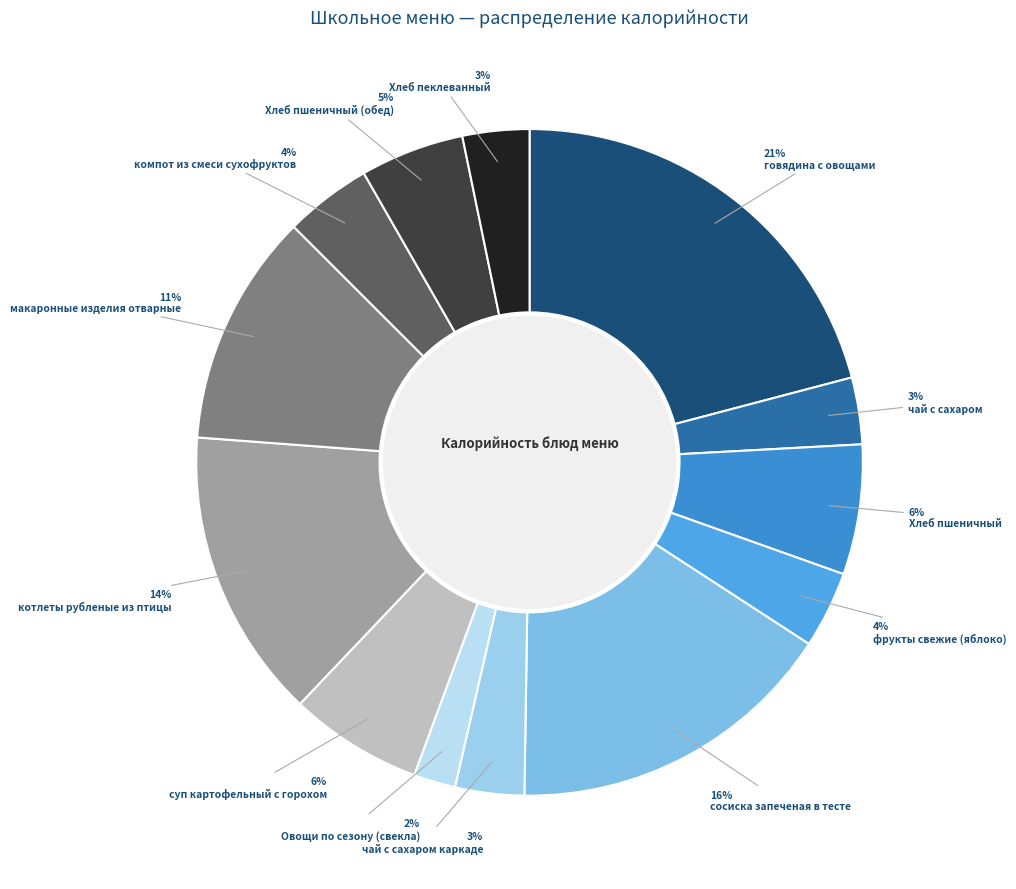

True or false: котлеты рубленые из птицы accounts for 14% of the total.

True